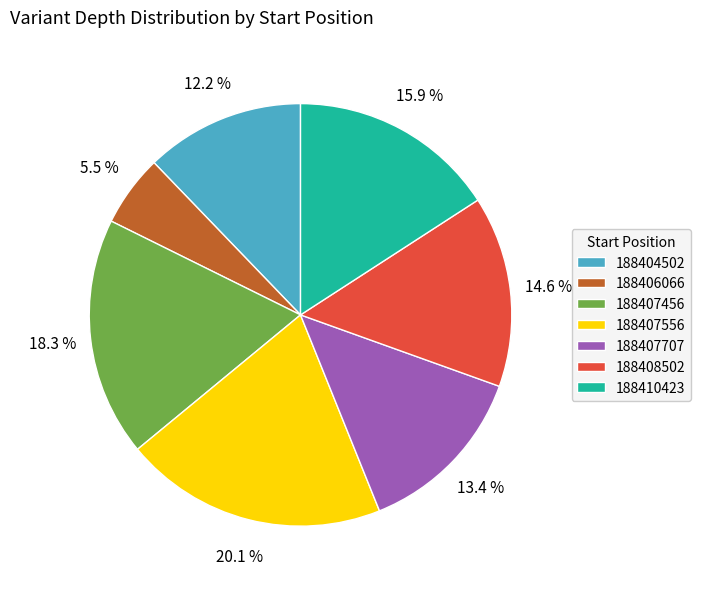

Between 188406066 and 188407556, which is larger?

188407556